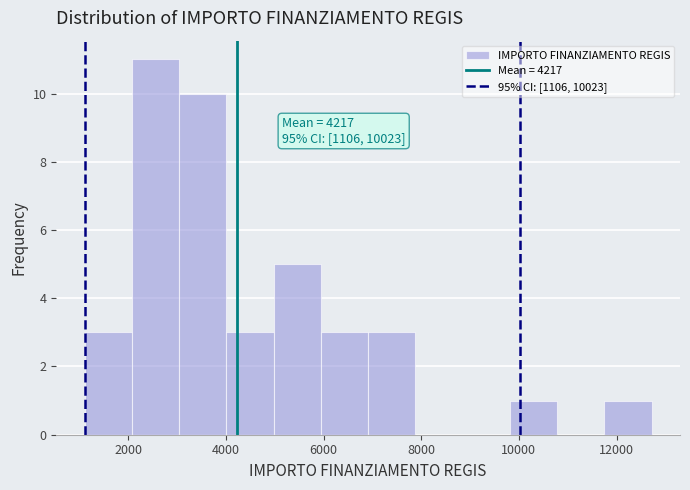

Which range on the x-axis has the tallest bar?

2000 to 3000